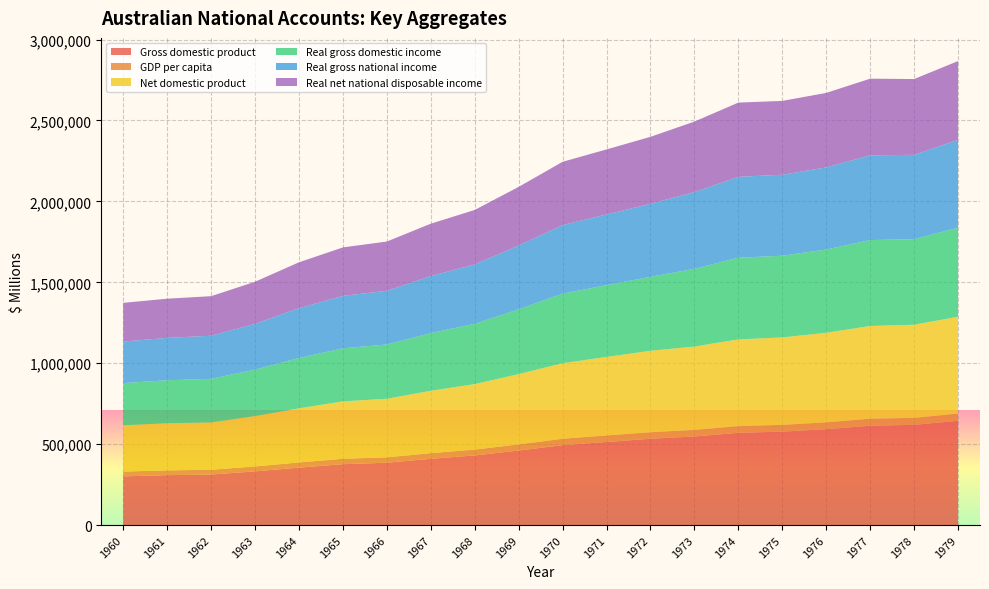

Reading left to right, transcribe all the data shown in this chart.

Gross domestic product: 300892	308362	312353	331770	354929	376155	385103	409384	430237	460548	493596	513343	533416	547388	569871	577487	592437	613736	619219	644300
GDP per capita: 29613	29673	29349	30589	32104	33346	33471	34976	36117	37919	39783	40537	40415	40822	41858	41750	42411	43496	43358	44647
Net domestic product: 285988	291220	292499	311274	334105	354863	361690	385326	404574	434171	466774	484836	503196	514948	535576	540125	553142	573081	575288	598260
Real gross domestic income: 260680	265638	269442	286997	311473	327905	335694	356581	372818	400333	430101	443463	457010	480338	504832	505030	514673	530800	528675	550615
Real gross national income: 256723	261863	266374	282990	307340	324191	331688	352446	367151	394309	423656	437183	451295	474356	499738	500507	507634	523491	521277	542467
Real net national disposable income: 239145	242121	244367	259959	283806	299336	304369	323604	336344	362576	390824	401842	413833	435433	458770	456143	460126	473809	468279	486821